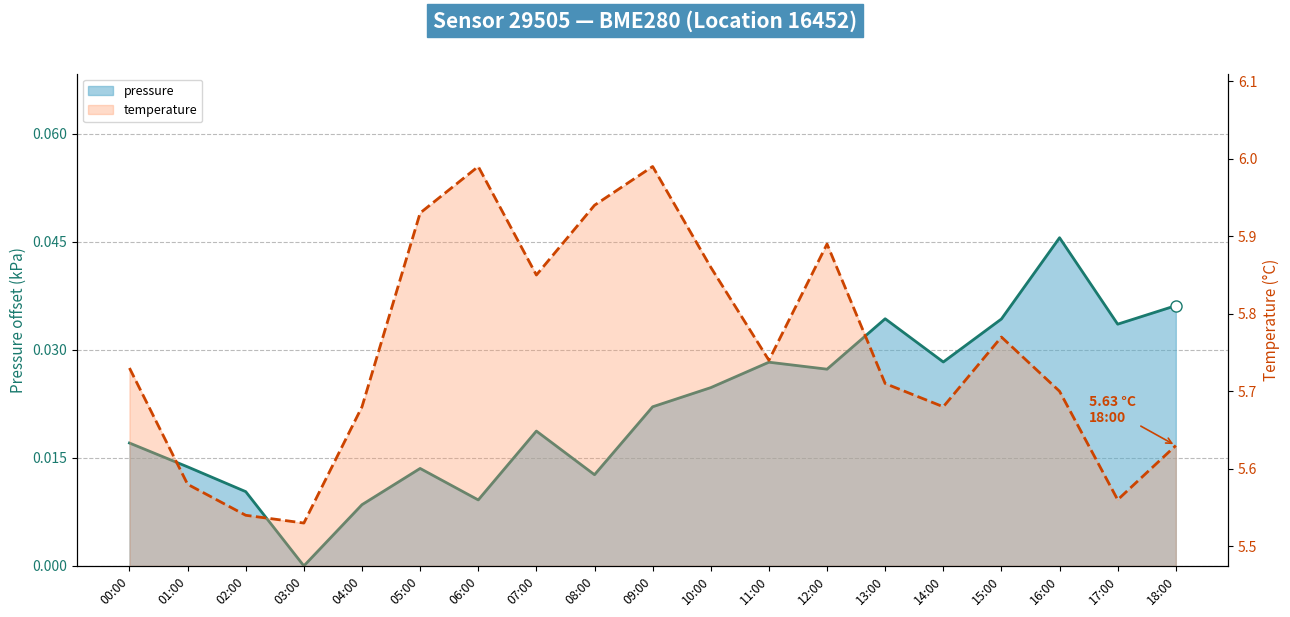

Where is pressure nearest to the value 0?

03:00